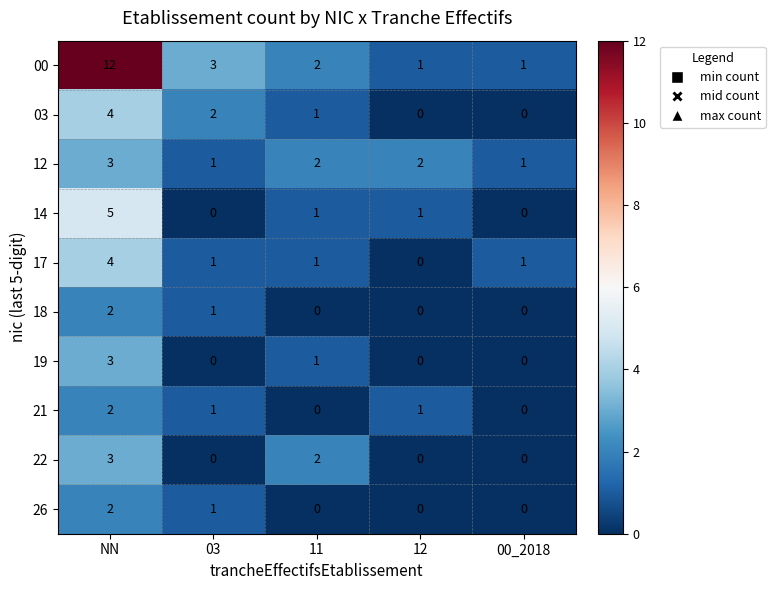

The value of 26 at NN is 2. True or false?

True